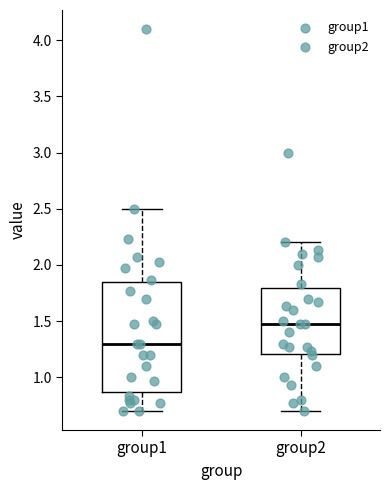

Which box is the tallest, from its lower edge to its upper edge?

group1